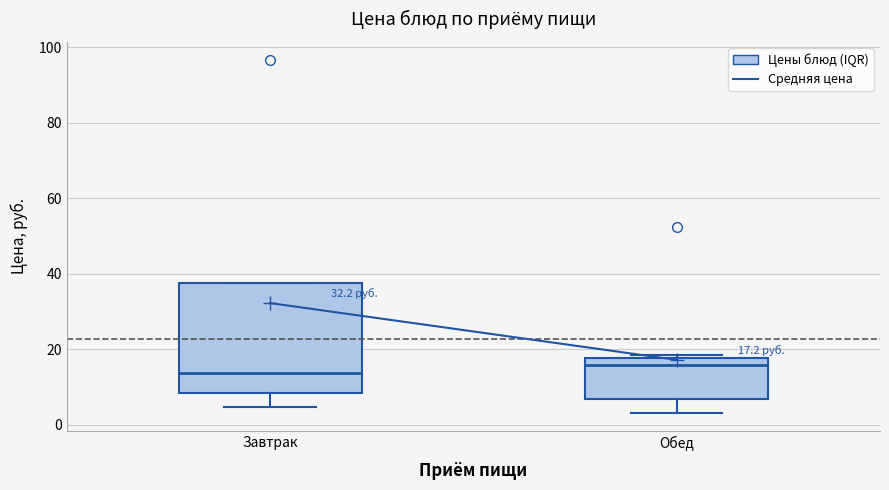

Comparing the boxes themselves (not the whiskers), which one is the tallest?

Завтрак